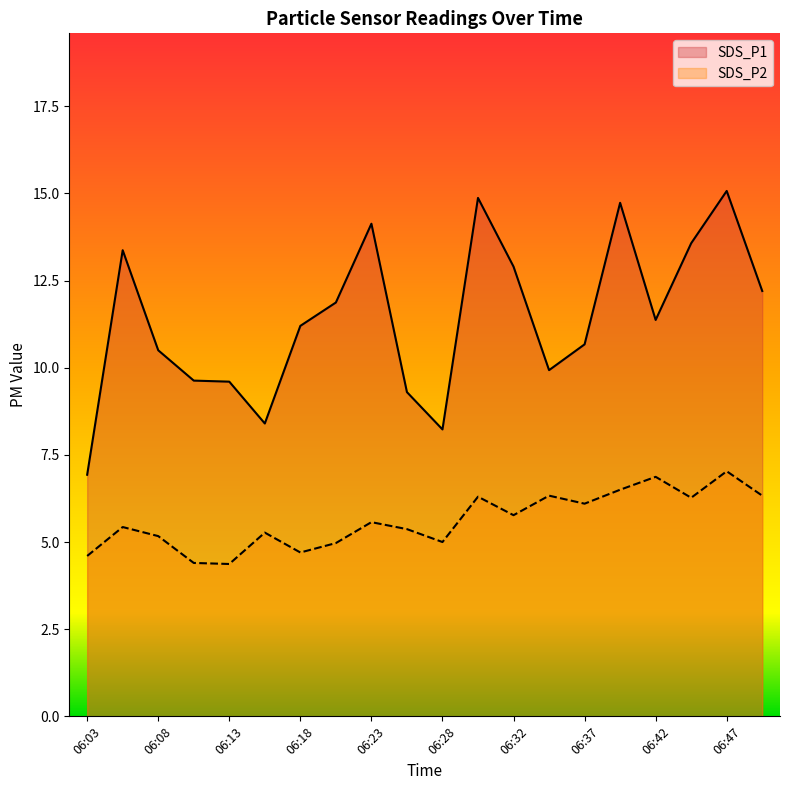

Rank the series by their average value, from highest to lowest.

SDS_P1, SDS_P2